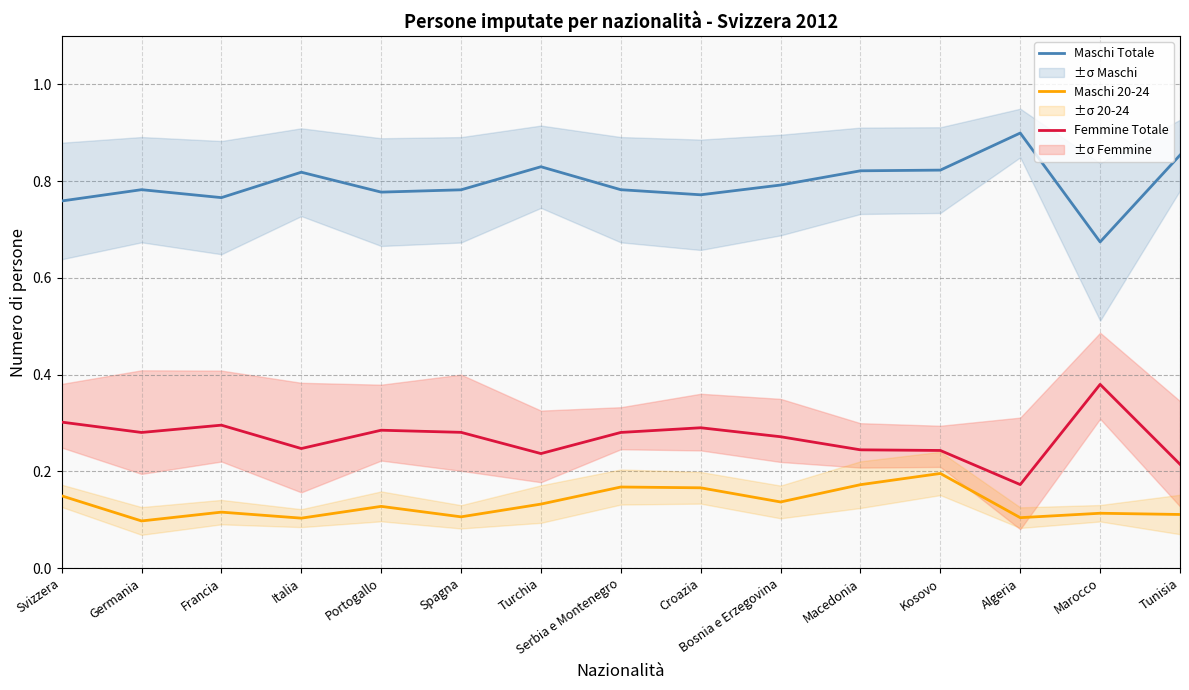

Is the value of Femmine Totale at Spagna greater than the value of Maschi Totale at Croazia?

No